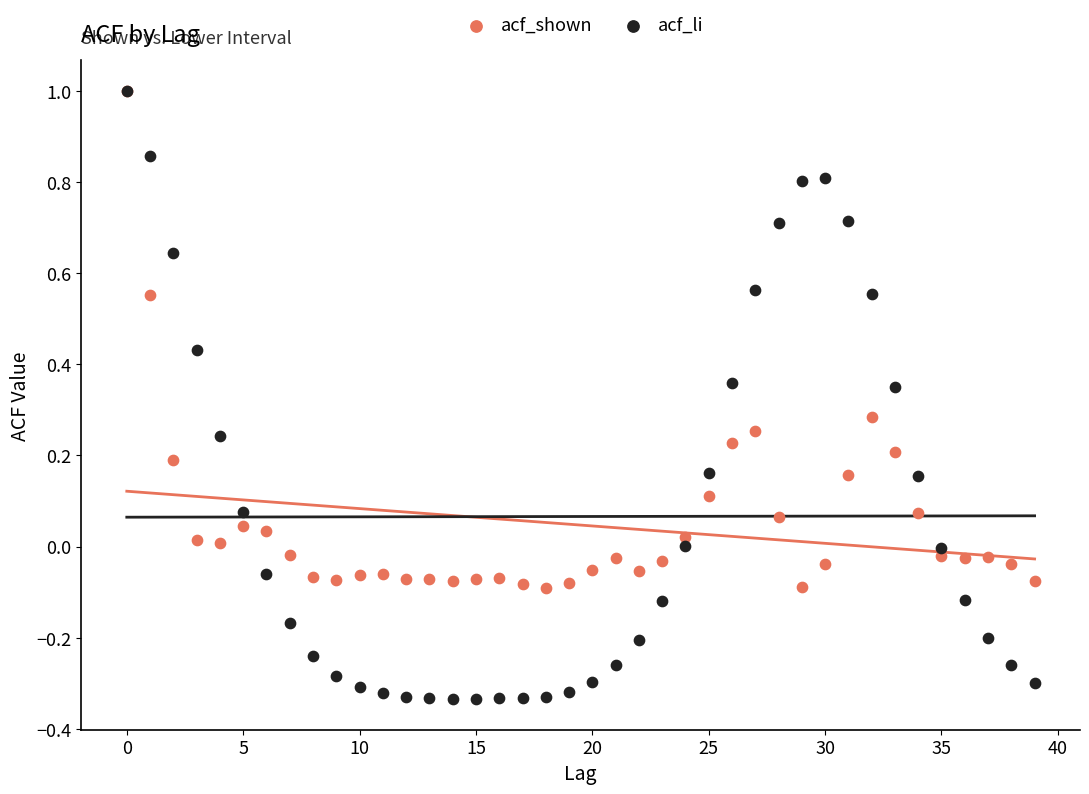

Which series has the largest Y range (max minus min)?

acf_li